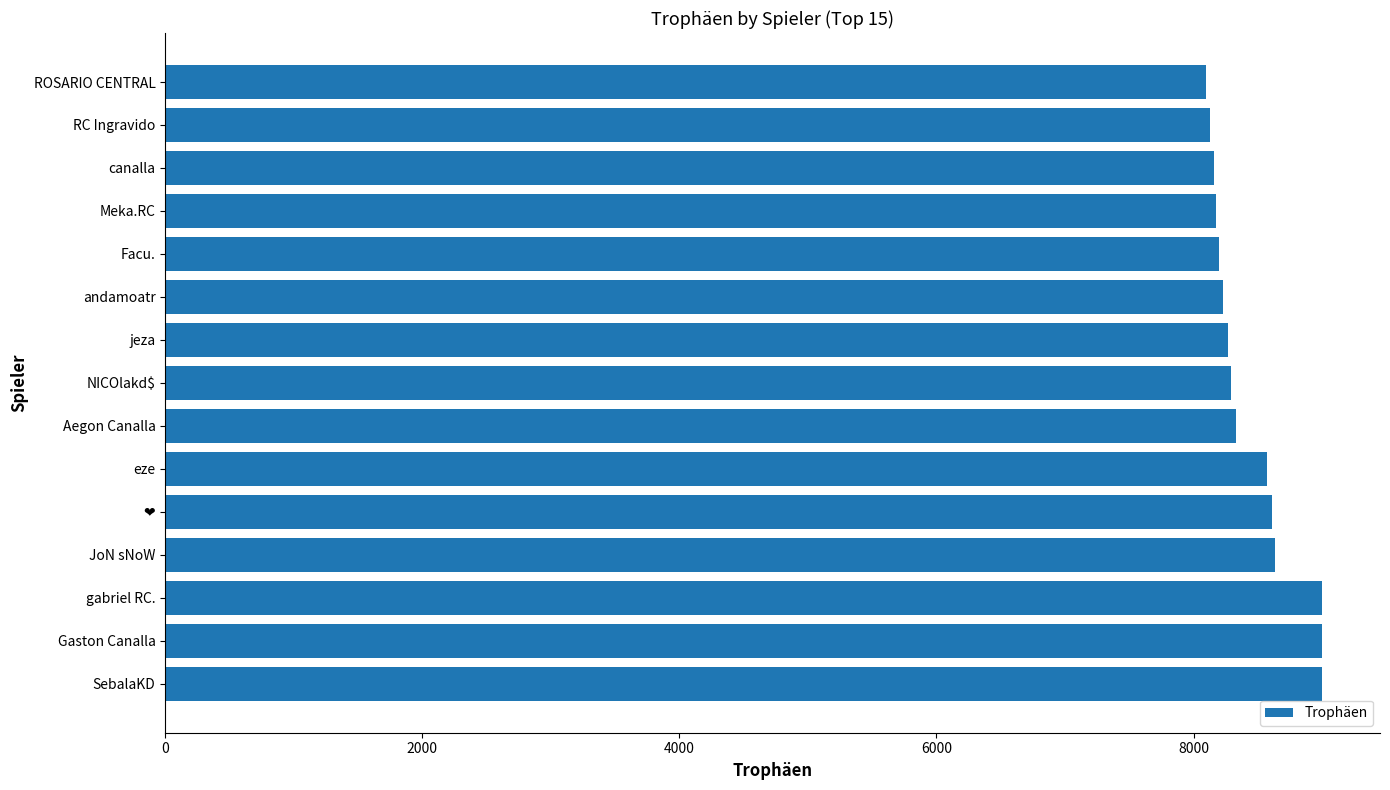

What is the maximum value shown in the chart?

9000